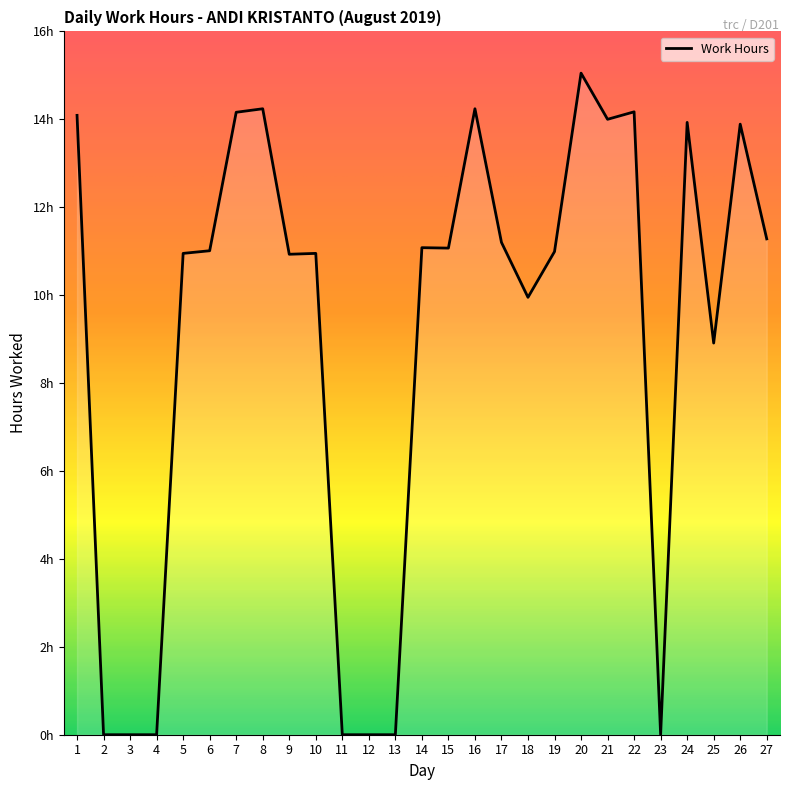

Where is the first local maximum?

8